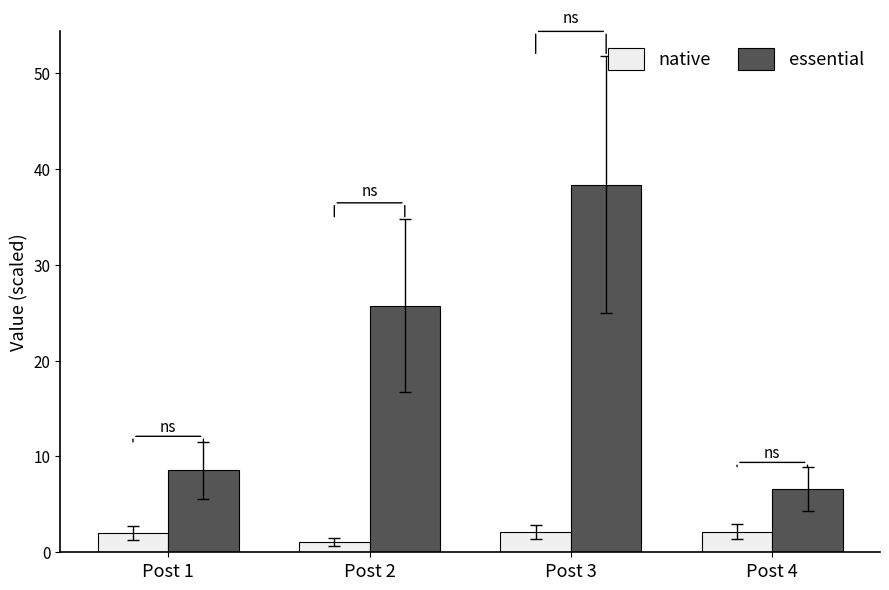

What is the value of the native bar at the 3rd from the left?

2.1